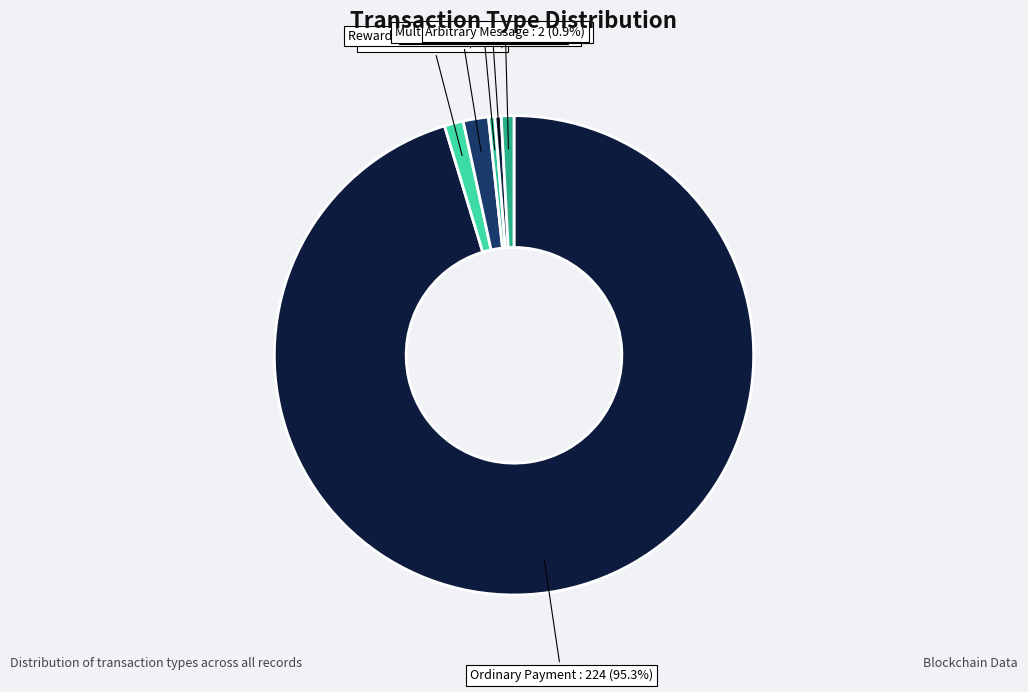

Is MultiOut Payment the majority of the pie?

No